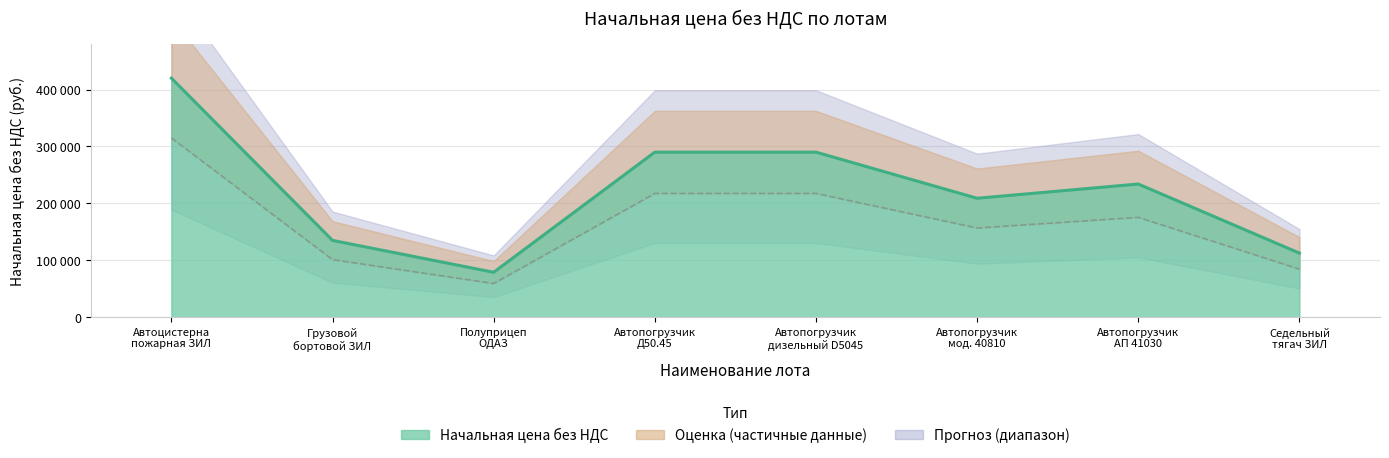

At which label does the data first exceed 234000?

Автоцистерна пожарная ЗИЛ